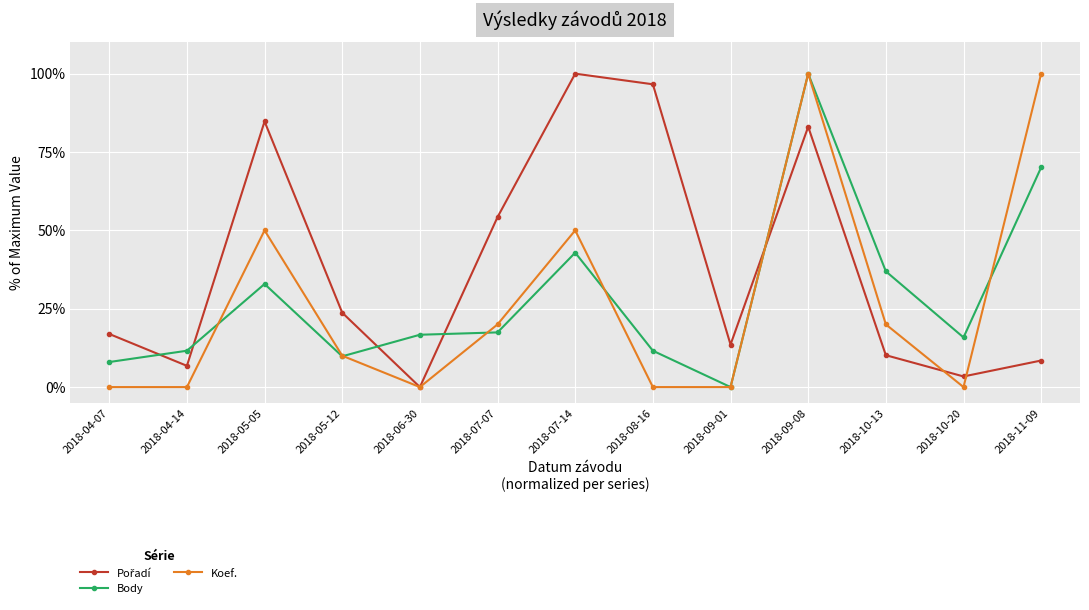

What is the total value across all series at 2018-05-05?

167.6